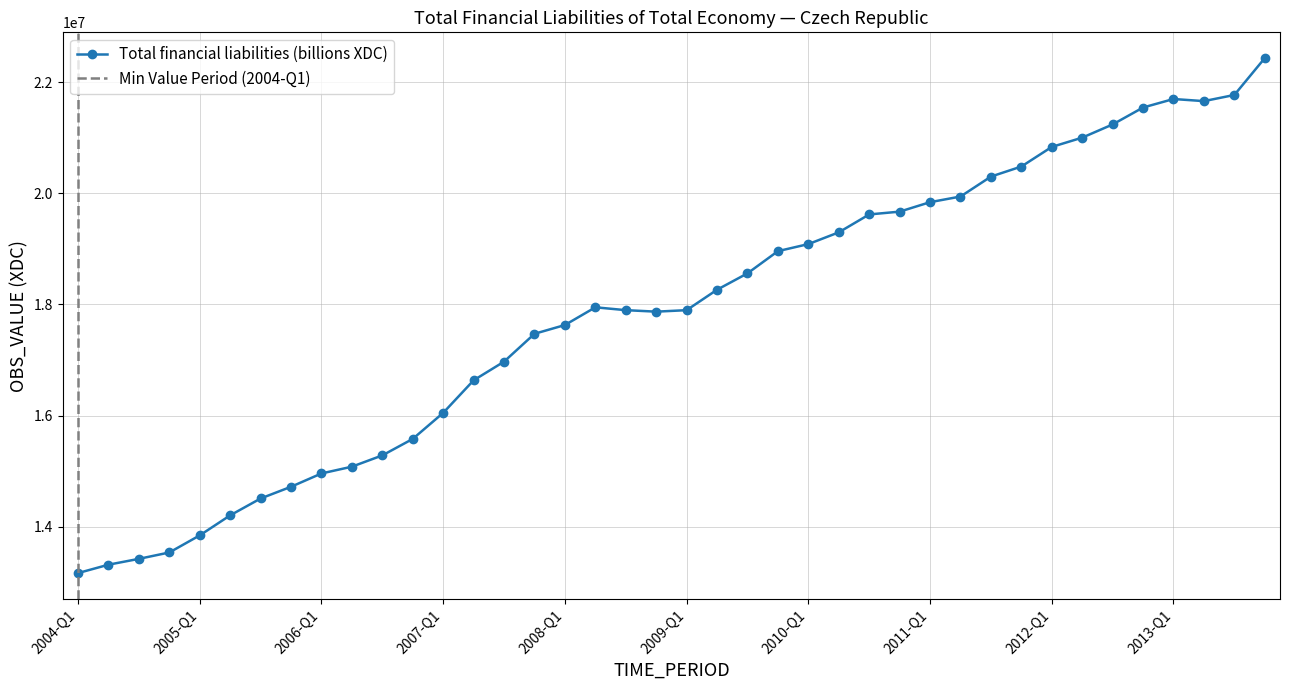

What is the label of the 10th point from the right?

2011-Q3